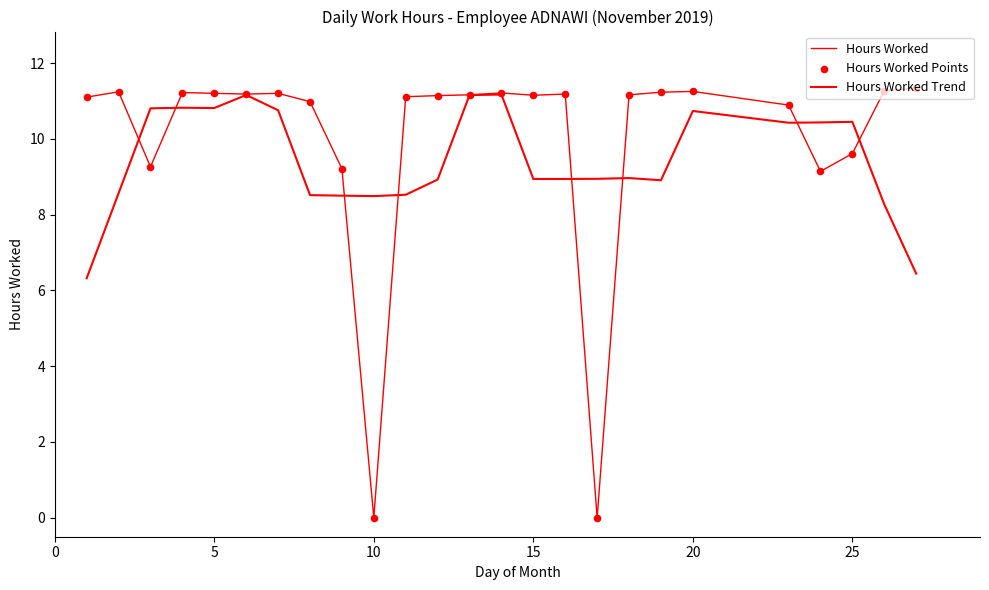

At how many categories does at least one series exceed 6?

25